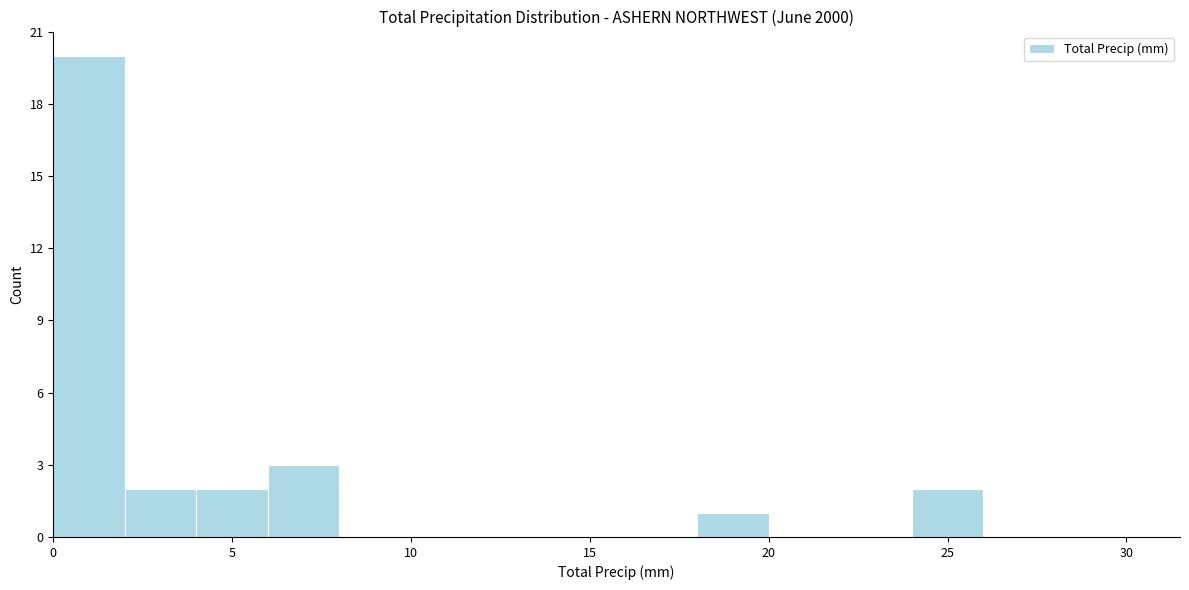

Over which range of the x-axis is the bar tallest?

0 to 2